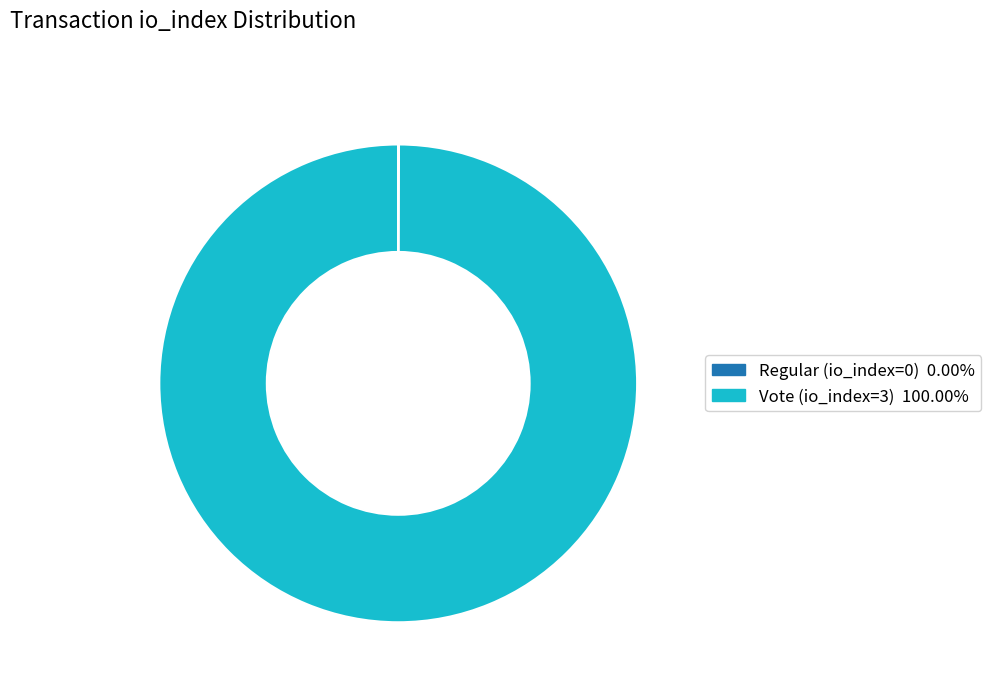

Is Vote (io_index=3) the majority of the pie?

Yes